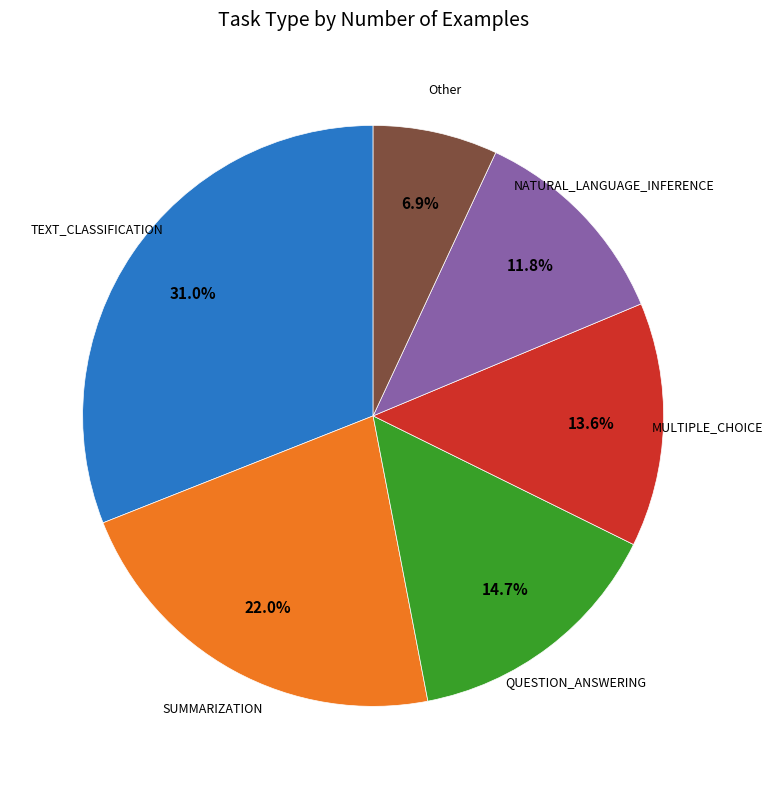

What portion of the pie excludes MULTIPLE_CHOICE?

86.4%